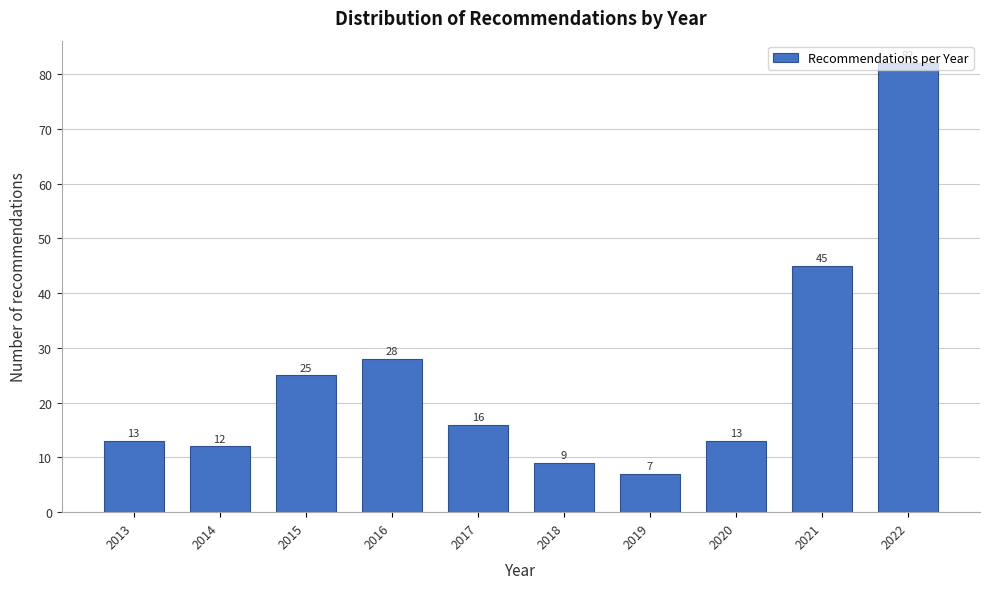

What is the ratio of the value at 2015 to the value at 2014?

2.1